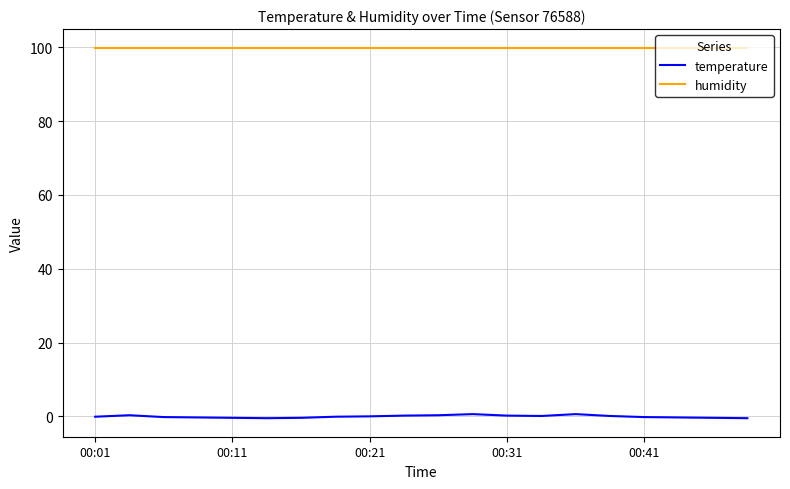

What is the difference between the second highest and minimum values in the temperature series?

1.1